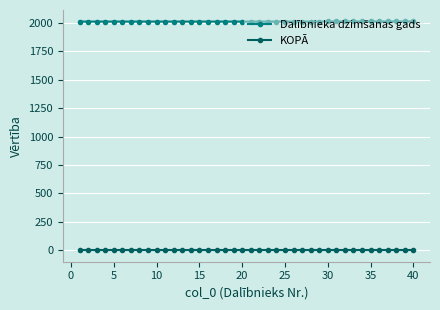

What is the greatest value displayed?

2014